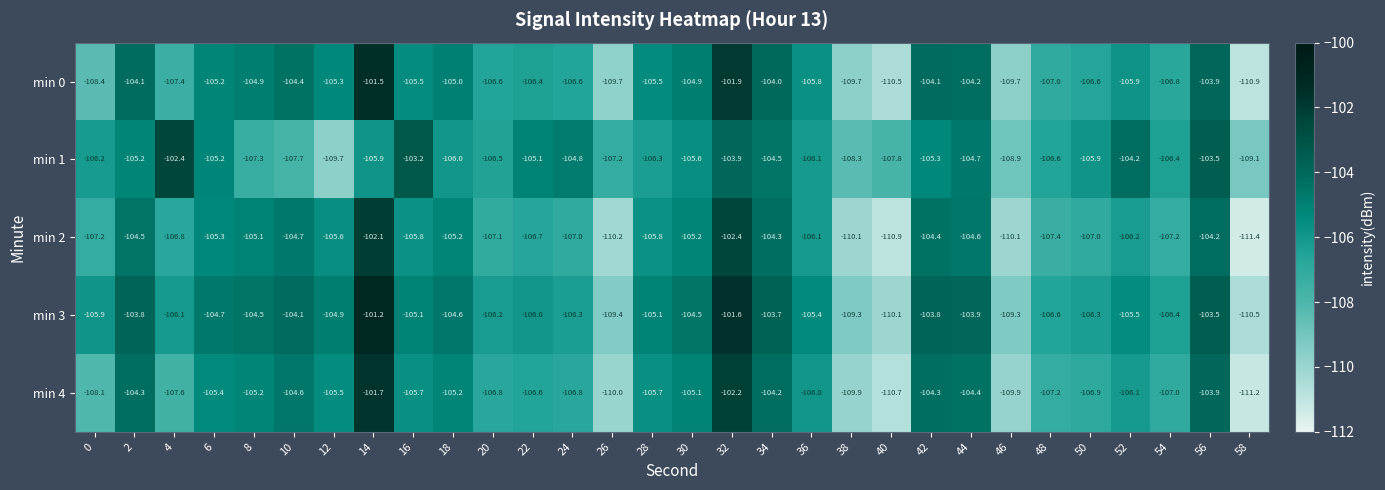

Is it true that min 2 equals -62.1 at 34?

False